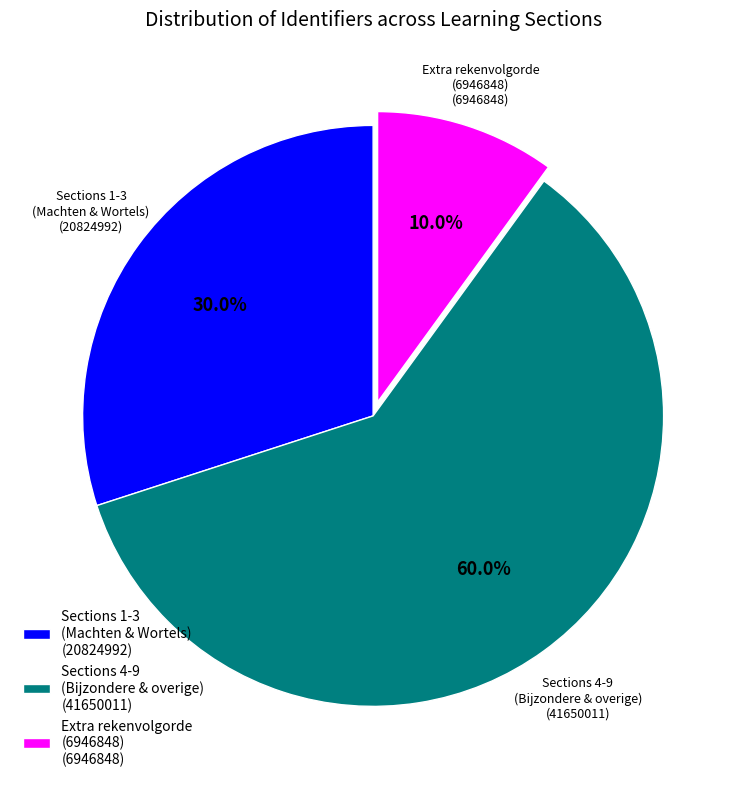

To the nearest percent, what is the average slice percentage?

33%